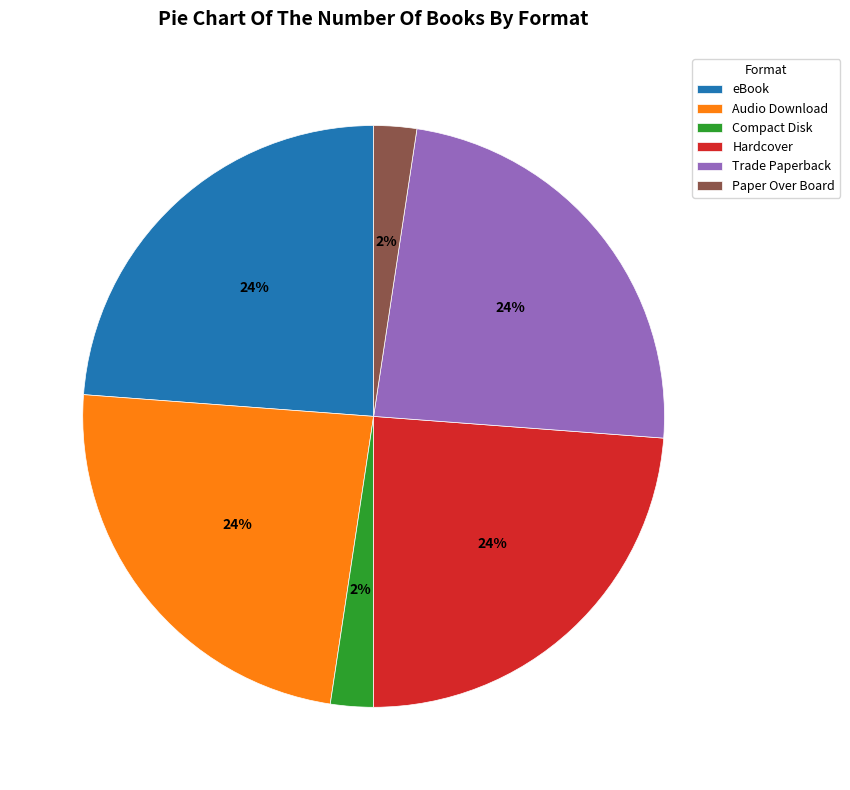

The Audio Download slice represents 24% of the pie. True or false?

True